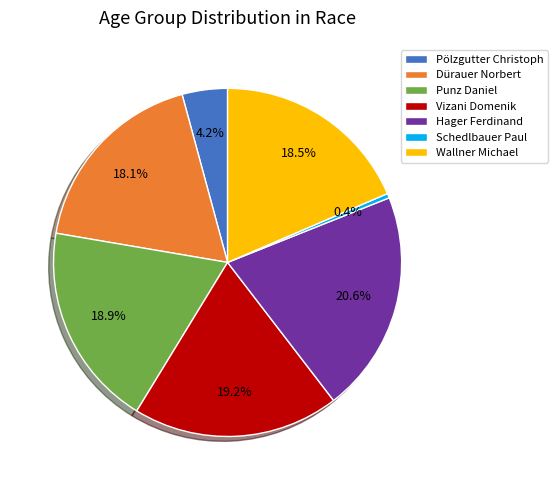

To the nearest percent, what is the average slice percentage?

14%